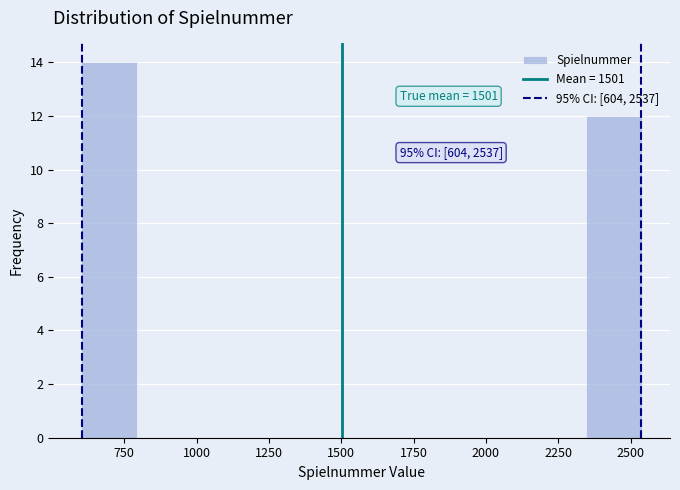

Around what value on the x-axis is the tallest bar? Give the approximate position of its centre, as read against the axis.

700